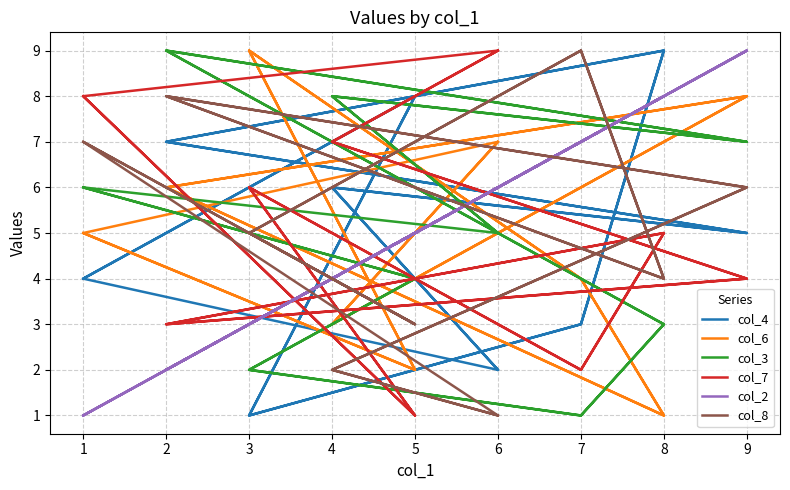

The col_8 series shows 11 at 9. True or false?

False